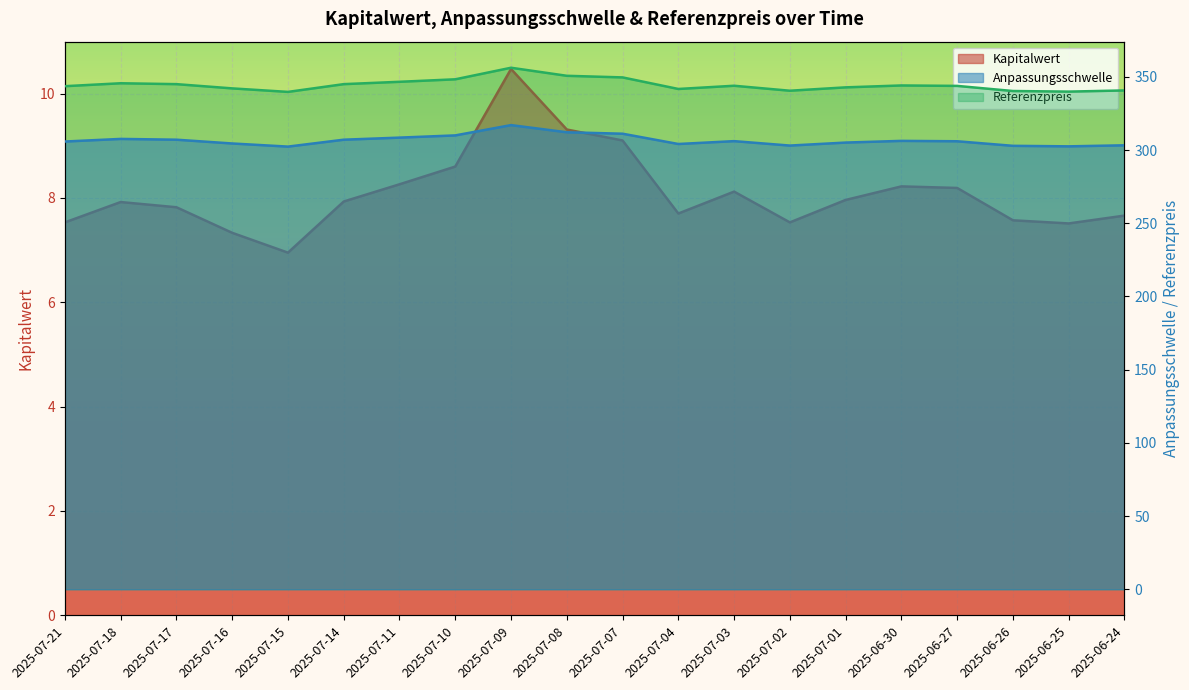

Where is Kapitalwert nearest to the value 8?

2025-07-01